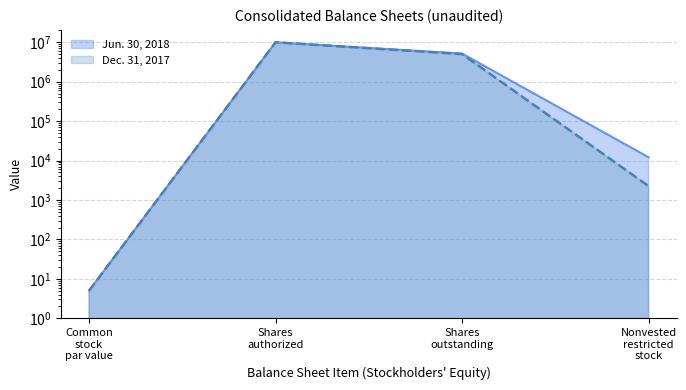

Reading right to left, what are all the values shown in this chart?

Jun. 30, 2018: Nonvested restricted stock=12083	Shares outstanding=5181106	Shares authorized=10000000	Common stock par value=5
Dec. 31, 2017: Nonvested restricted stock=2245	Shares outstanding=5019703	Shares authorized=10000000	Common stock par value=5